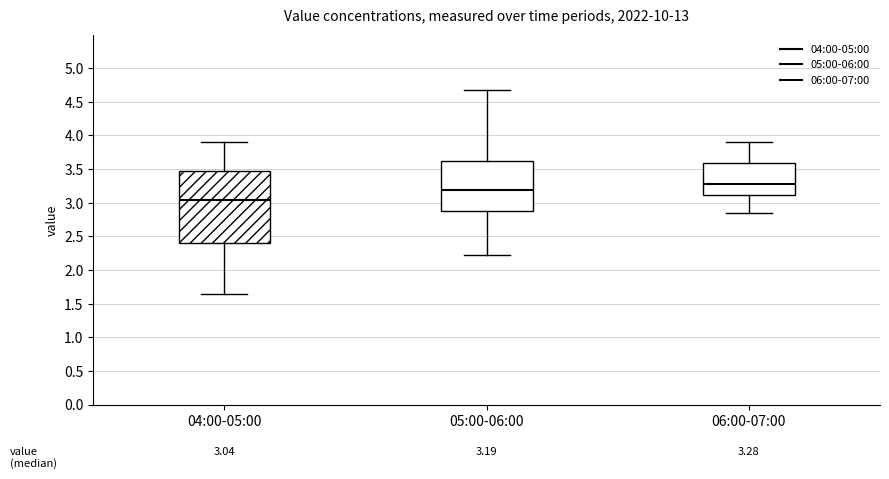

Which box is the tallest, from its lower edge to its upper edge?

04:00-05:00